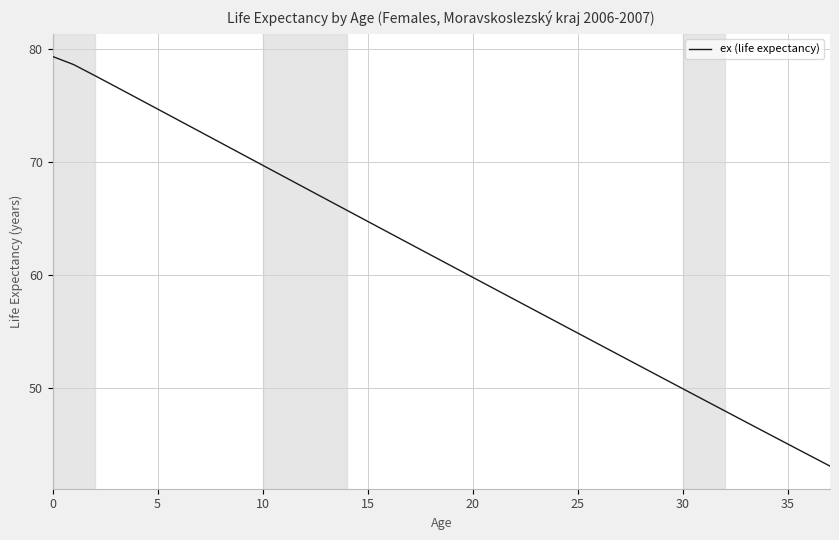

What is the smallest value displayed?

43.1